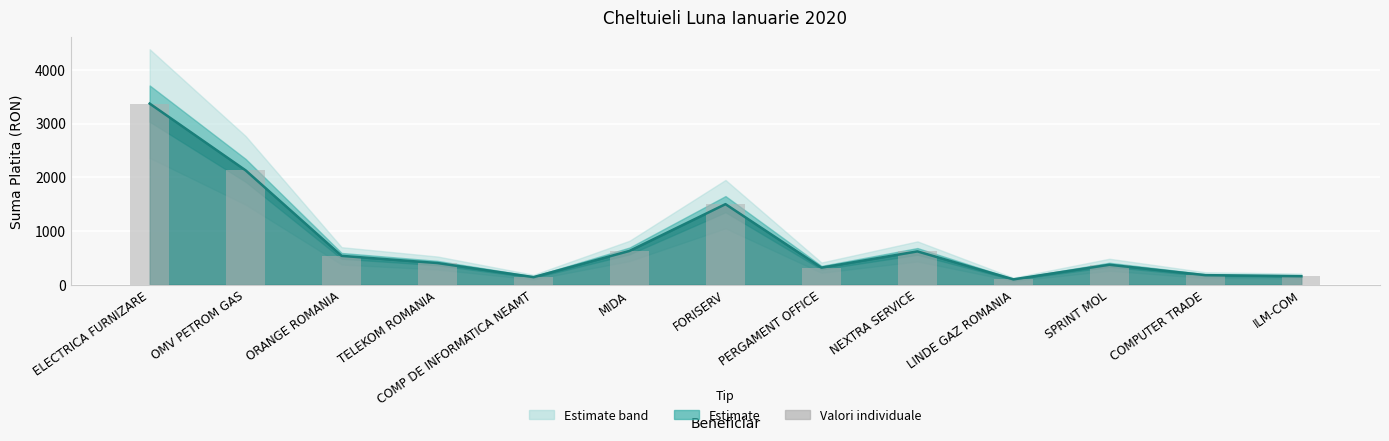

Does the chart contain stacked bars?

No